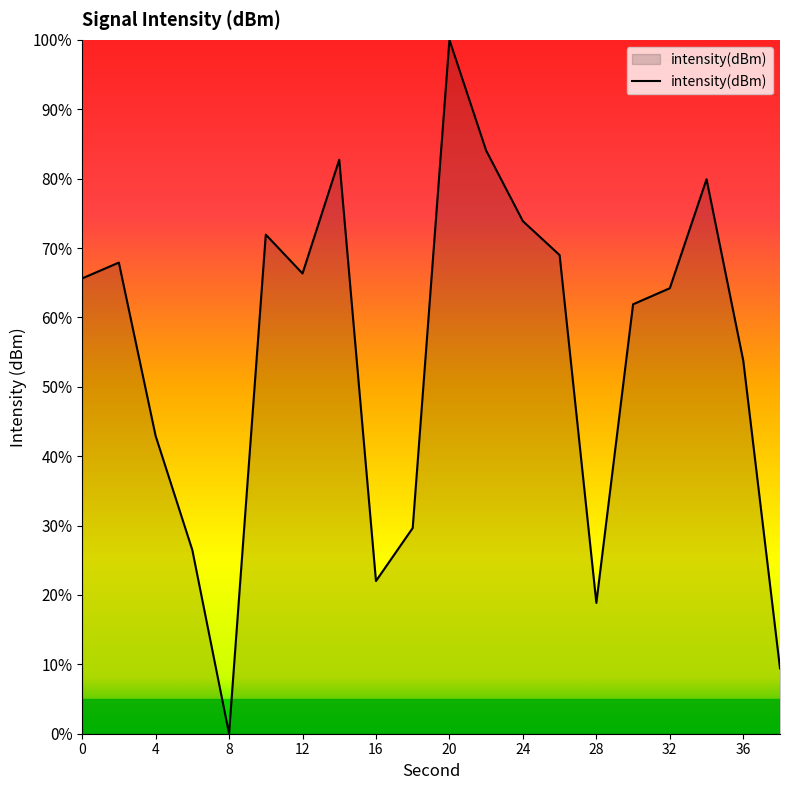

True or false: the data has more than 2 interior local peaks.

True